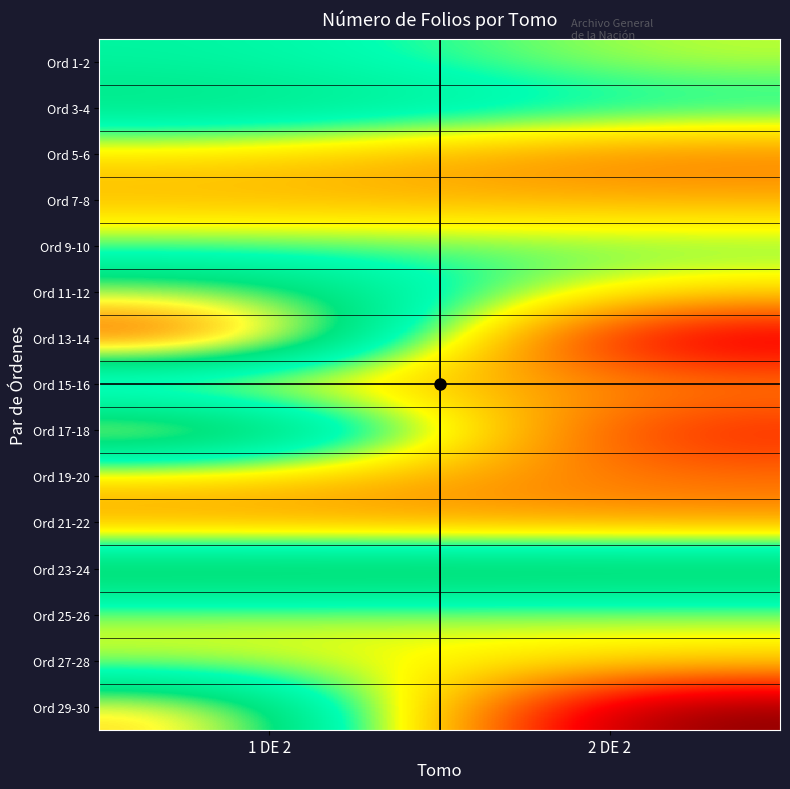

How many distinct data groups are displayed?

15